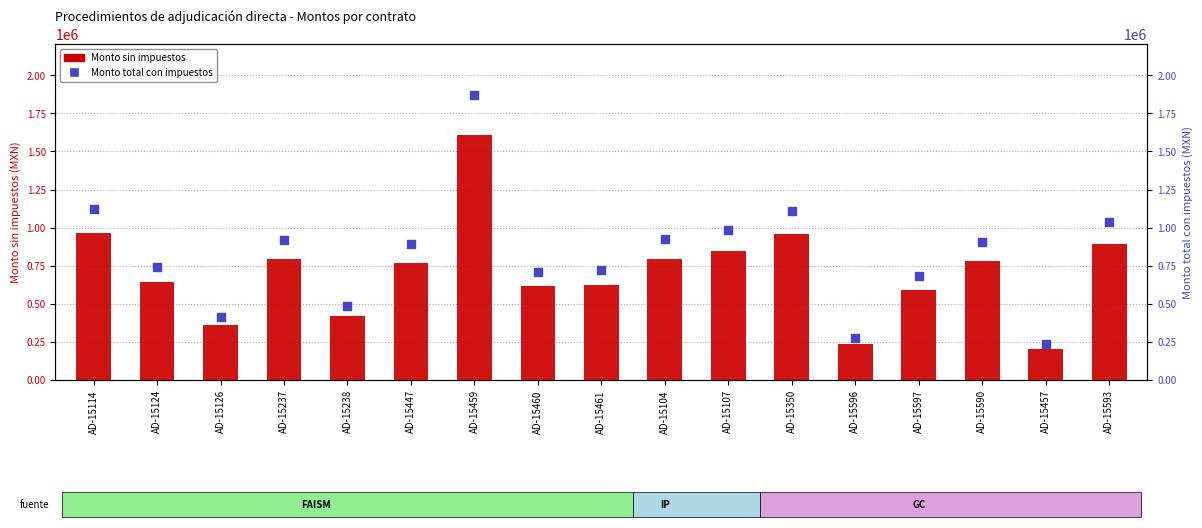

Is the value of Monto total con impuestos at AD-15597 greater than the value of Monto sin impuestos at AD-15461?

Yes